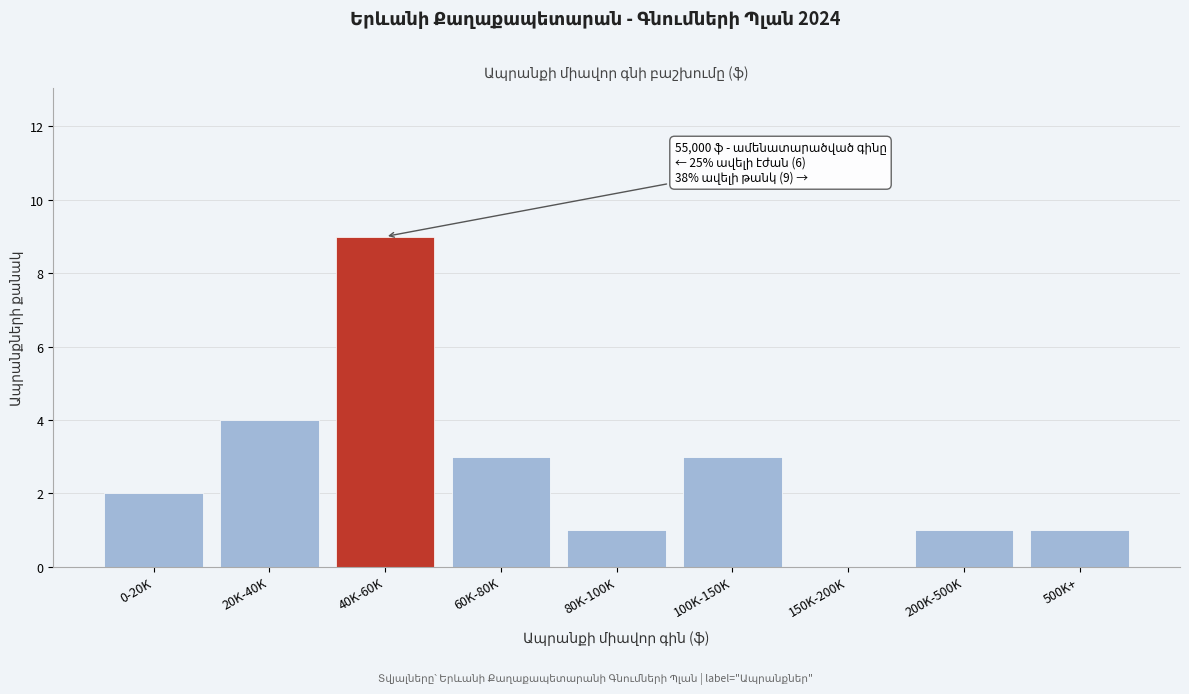

Reading left to right, transcribe all the data shown in this chart.

0-20K=2	20K-40K=4	40K-60K=9	60K-80K=3	80K-100K=1	100K-150K=3	150K-200K=0	200K-500K=1	500K+=1